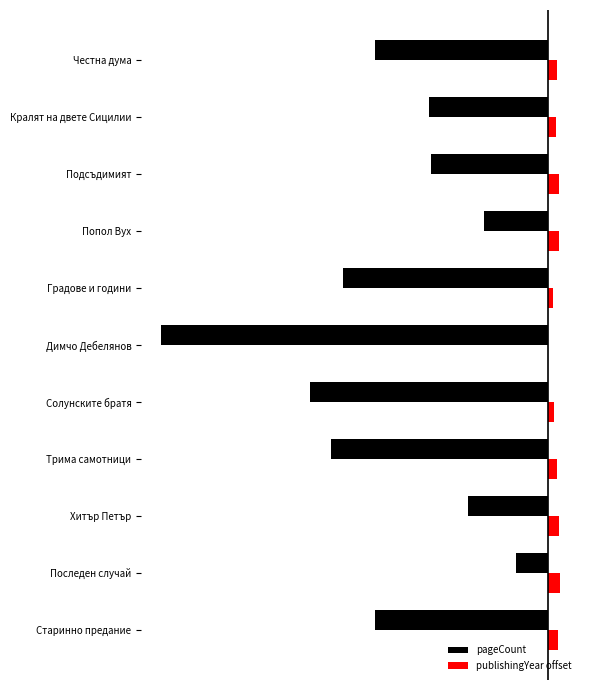

At which category is the sum across all series the highest?

Последен случай